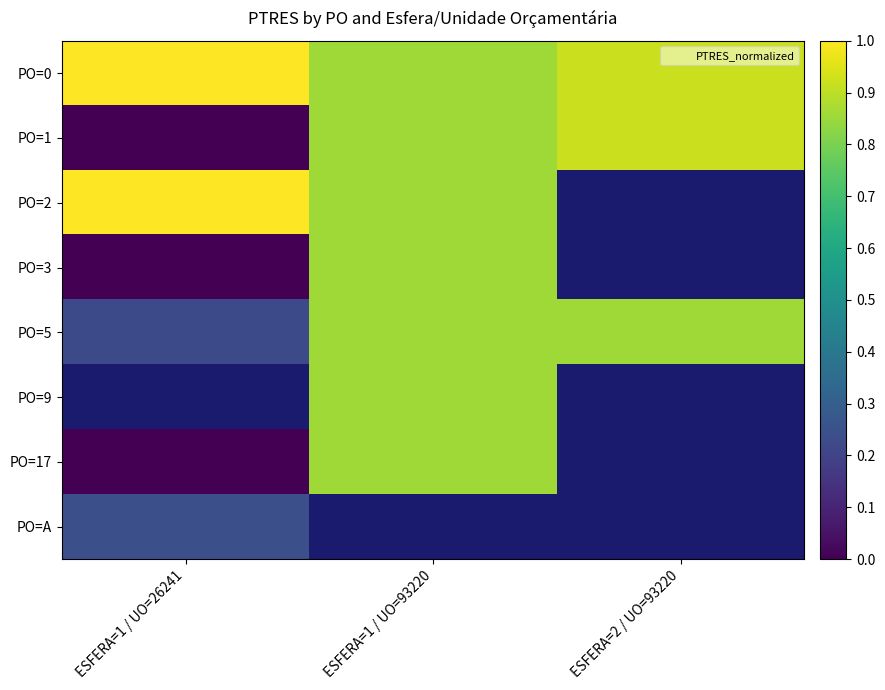

At how many categories does at least one series exceed 0?

3